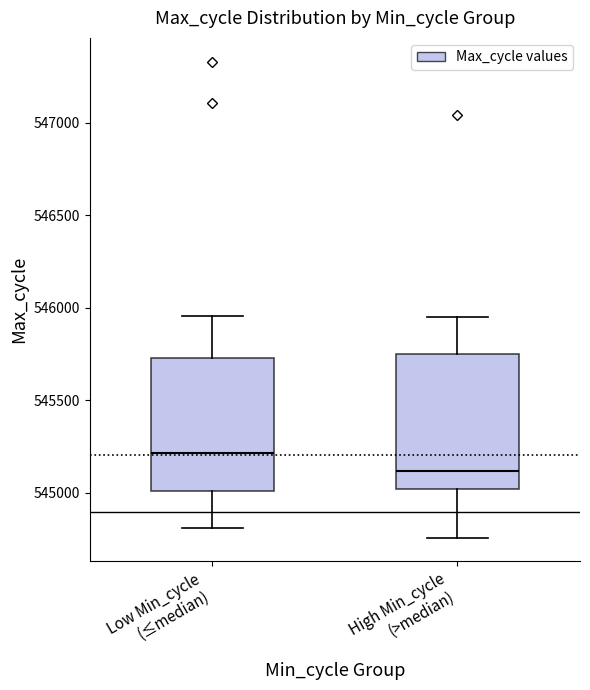

Where does the upper whisker of the box for High Min_cycle (>median) end on the y-axis? The values are not printed on the chart, so give them approximately, as read against the axis.

545950